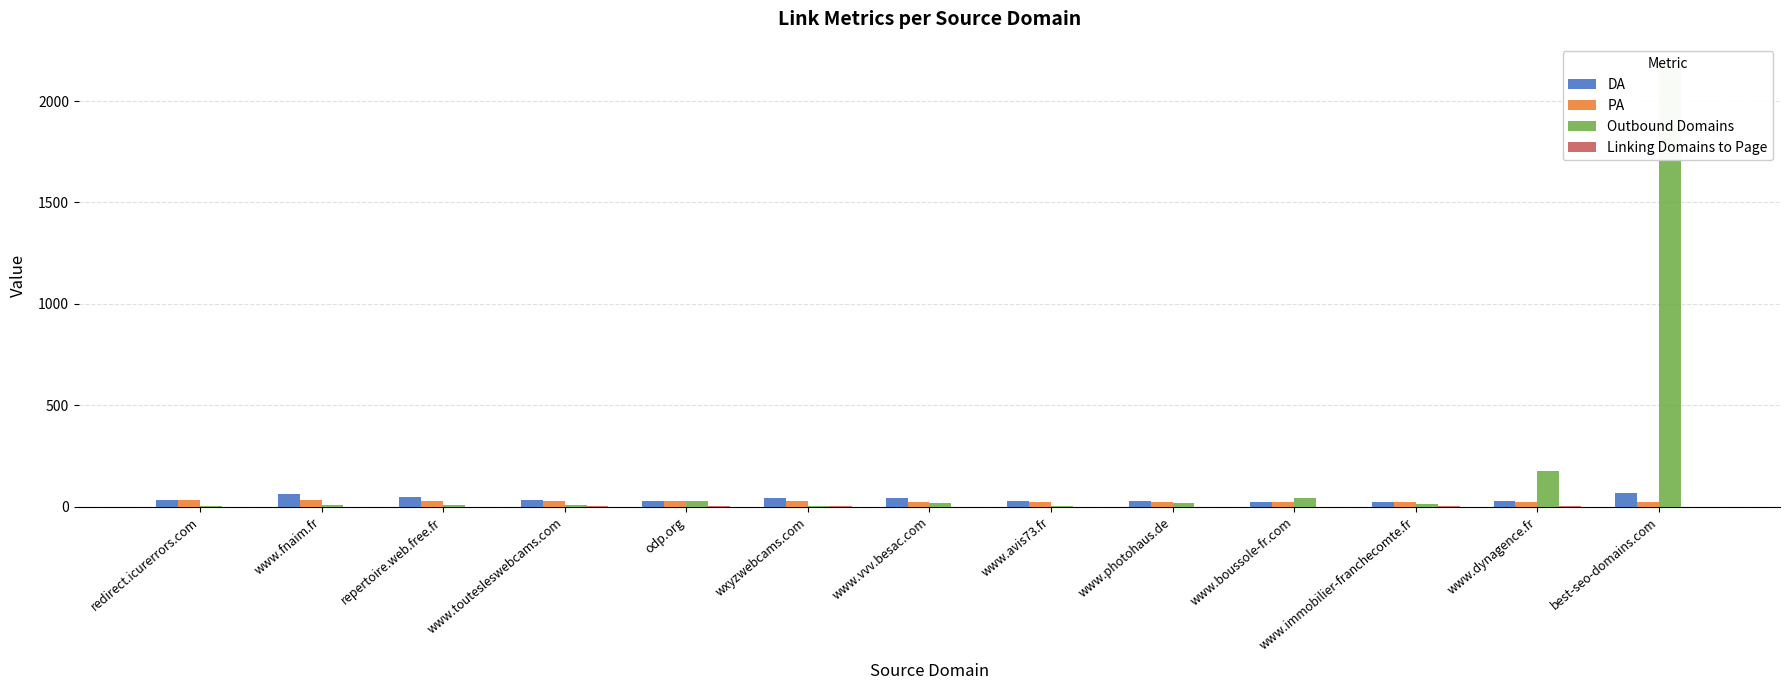

Are the bars grouped side by side (vs. stacked)?

Yes